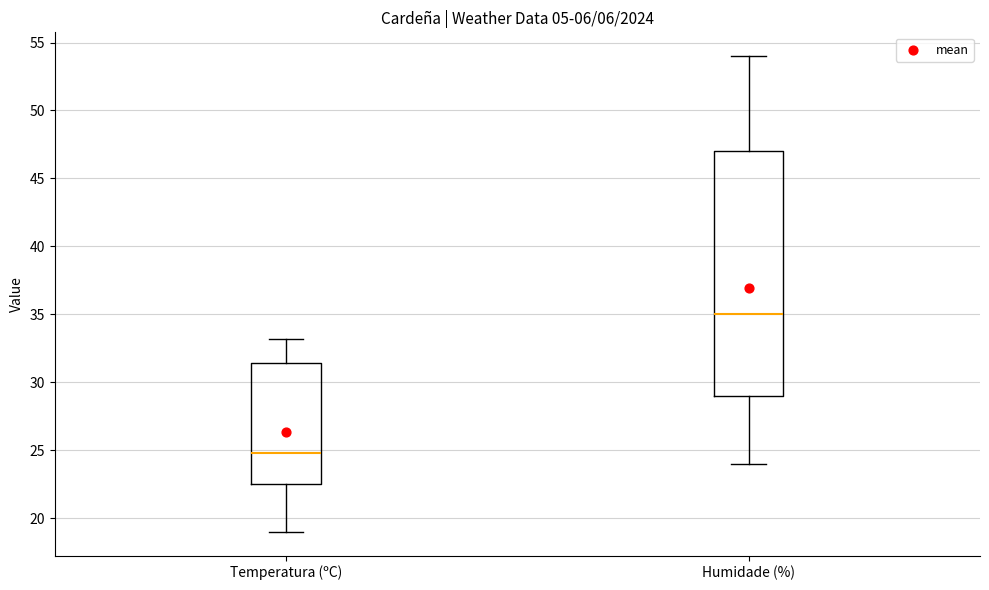

Comparing the boxes themselves (not the whiskers), which one is the tallest?

Humidade (%)